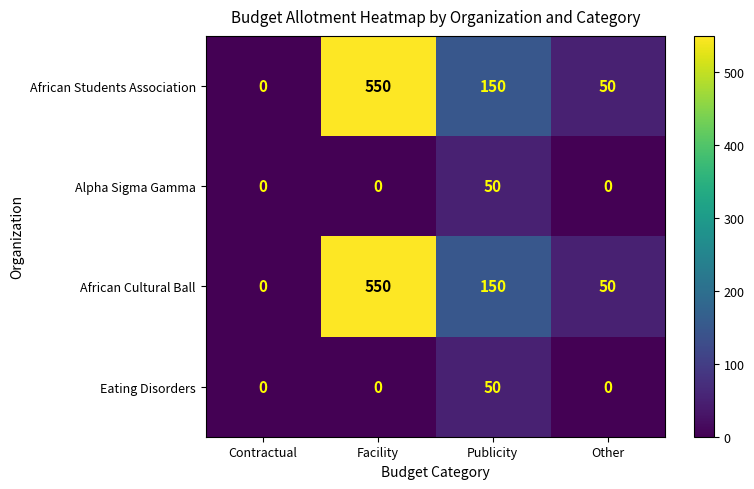

List the labels in order of African Cultural Ball value, largest first.

Facility, Publicity, Other, Contractual